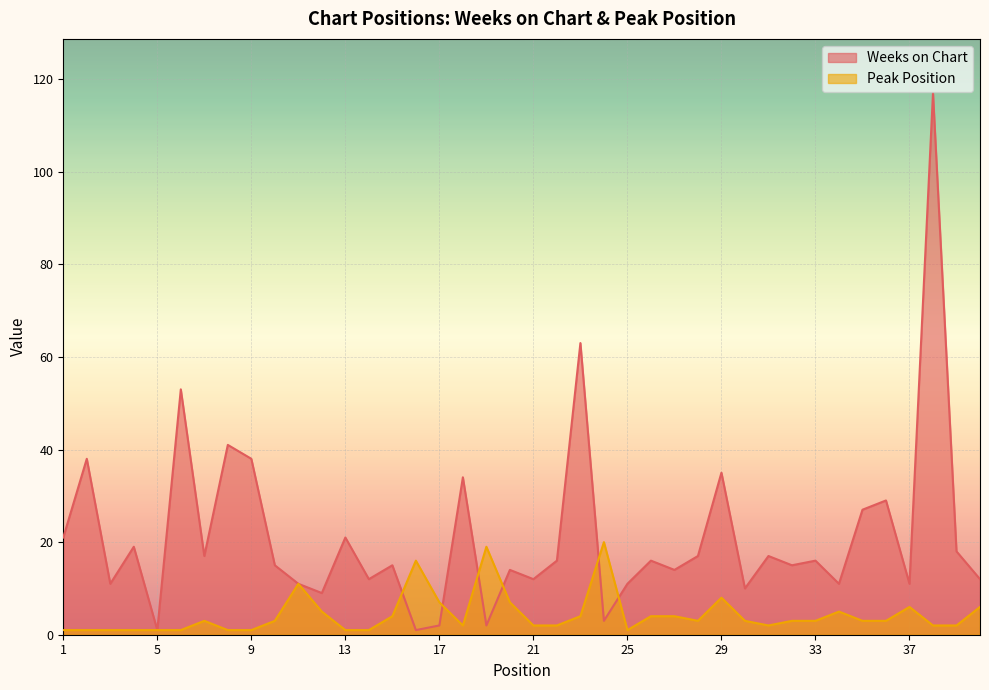

Which series has the largest total across all categories?

Weeks on Chart